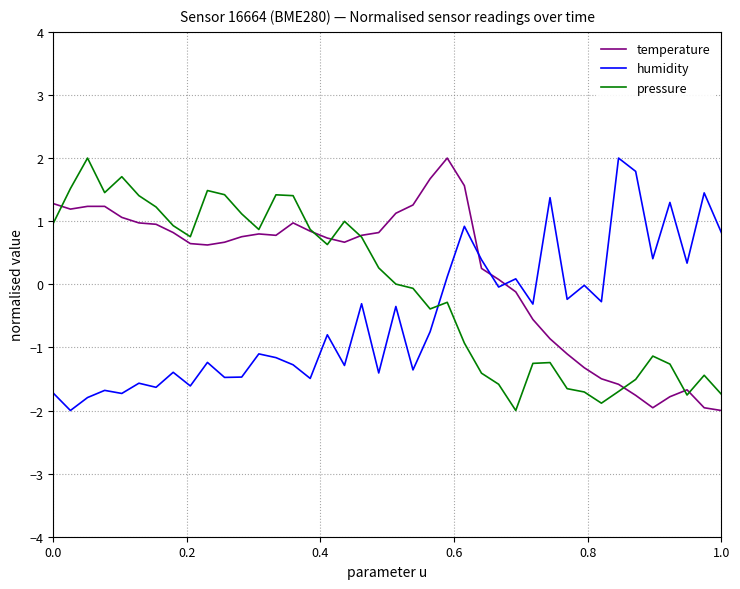

True or false: temperature and humidity intersect in this chart.

True